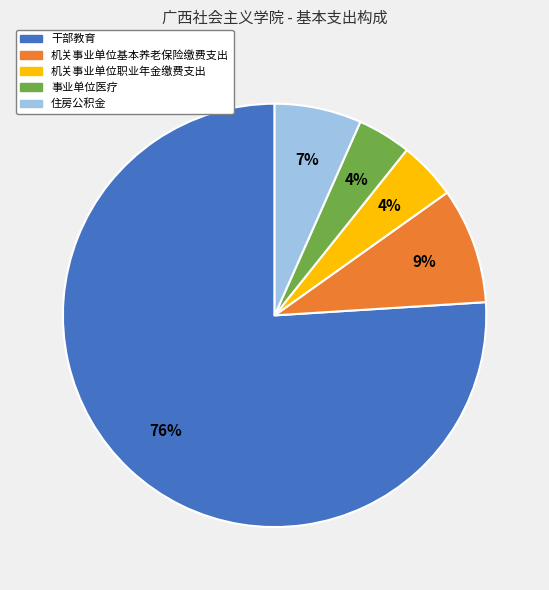

Which slice is the largest?

干部教育